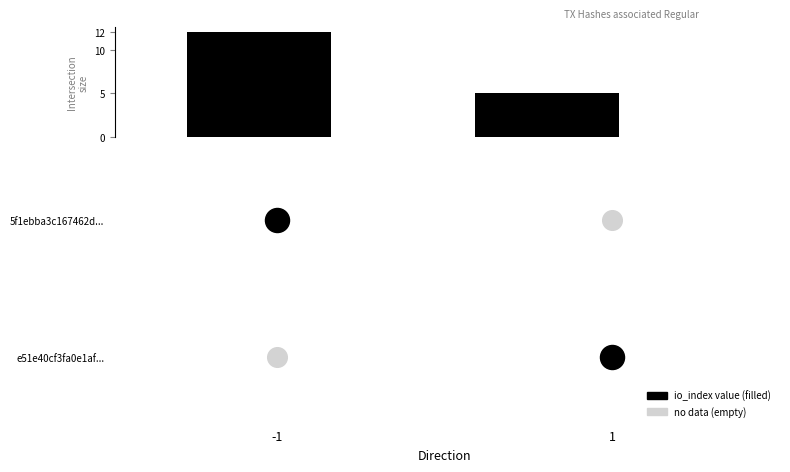

What is the ratio of the value at -1 to the value at 1?

2.4